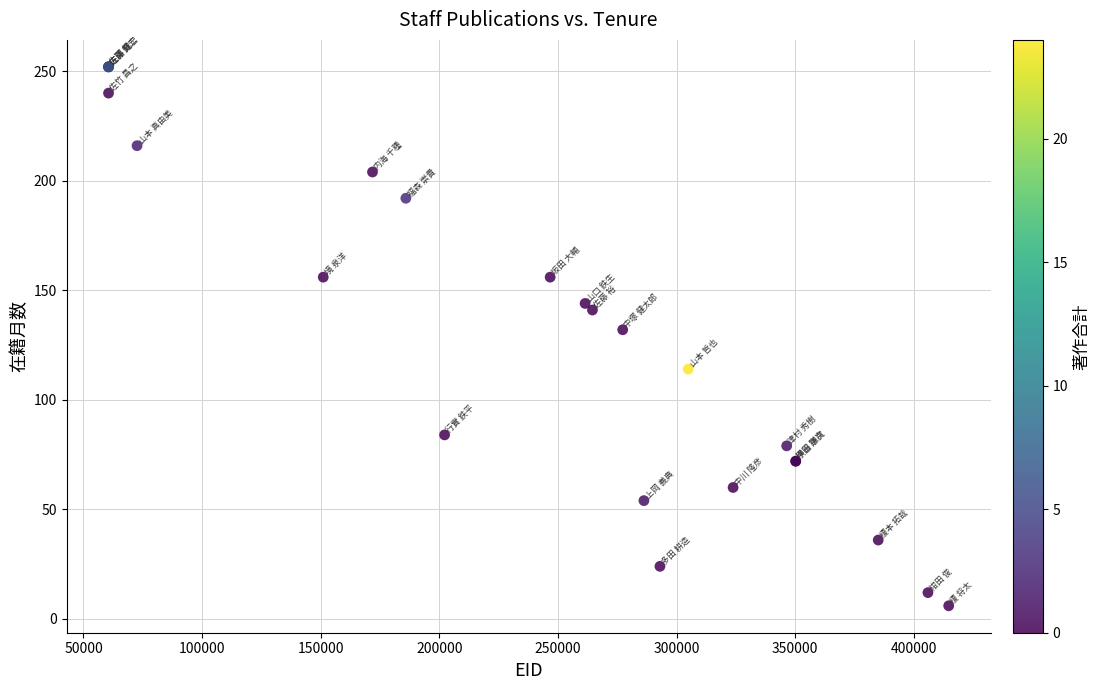

What Y value in the scatter plot is closest to 129?

132